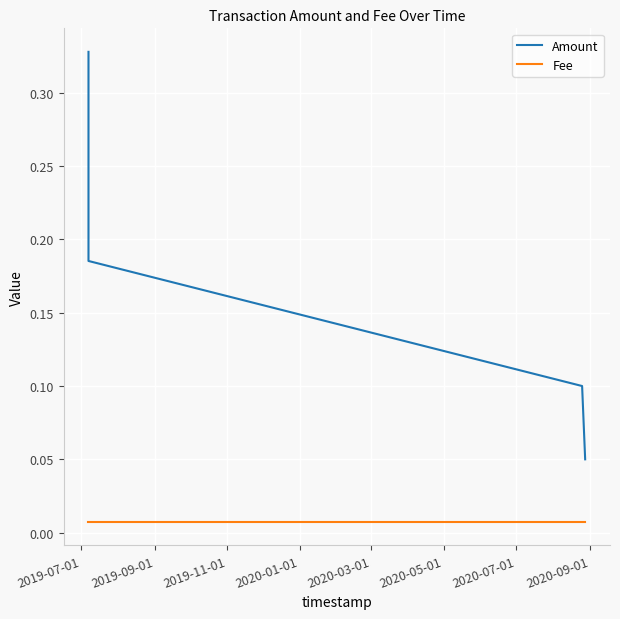

What is the average value of the Amount series?

0.2